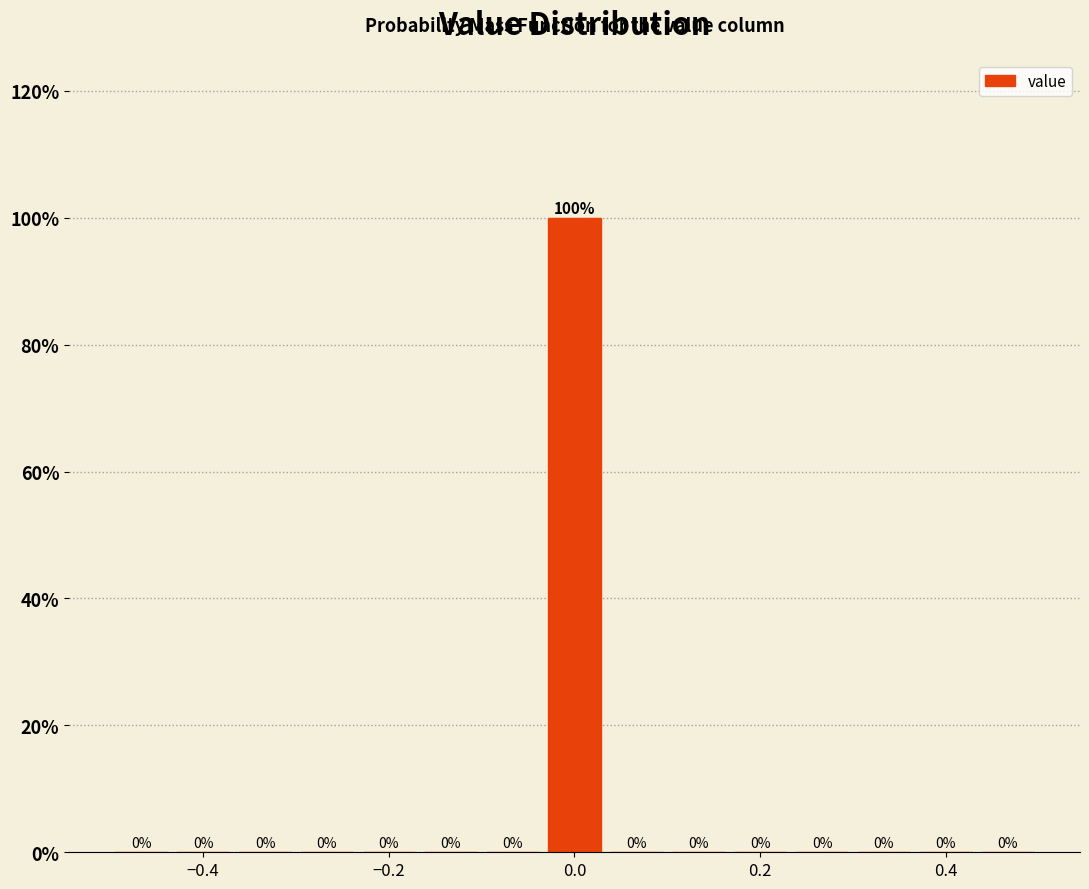

Read against the x-axis, roughly where is the centre of the tallest bar?

0.00